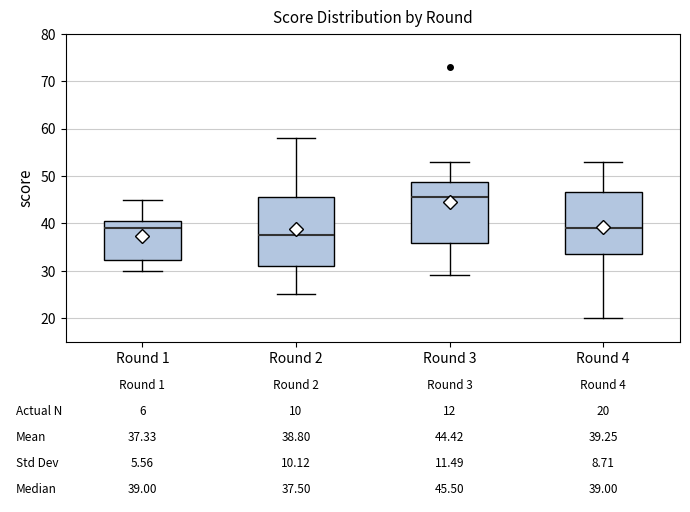

Which box is the tallest, from its lower edge to its upper edge?

Round 2